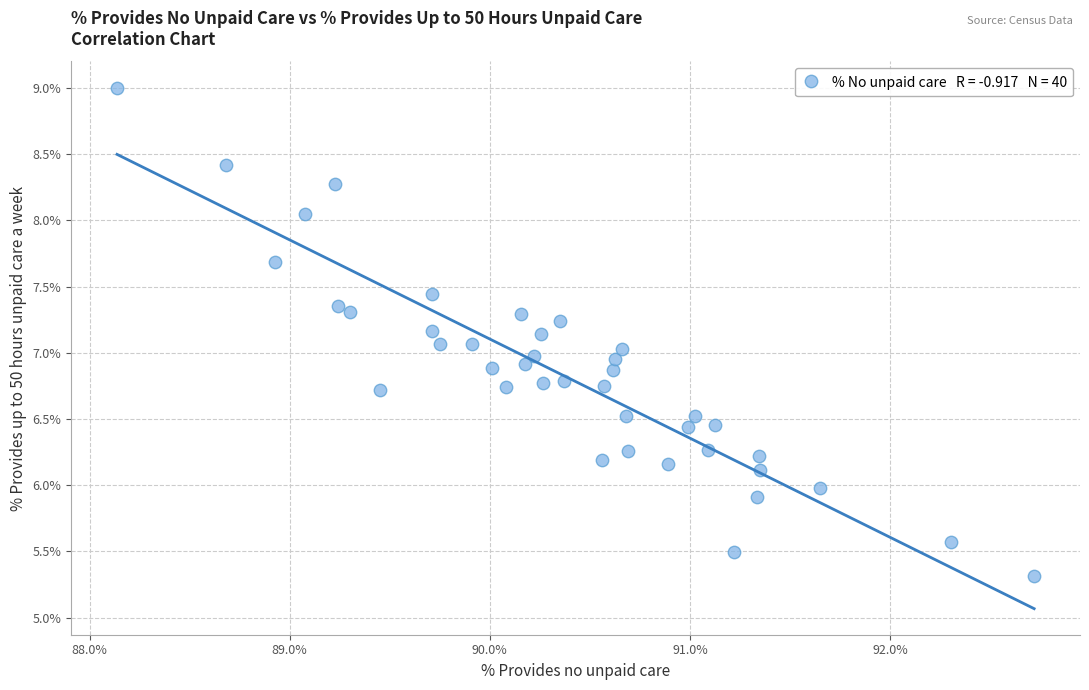

What is the range of Y values (max minus min)?

3.7